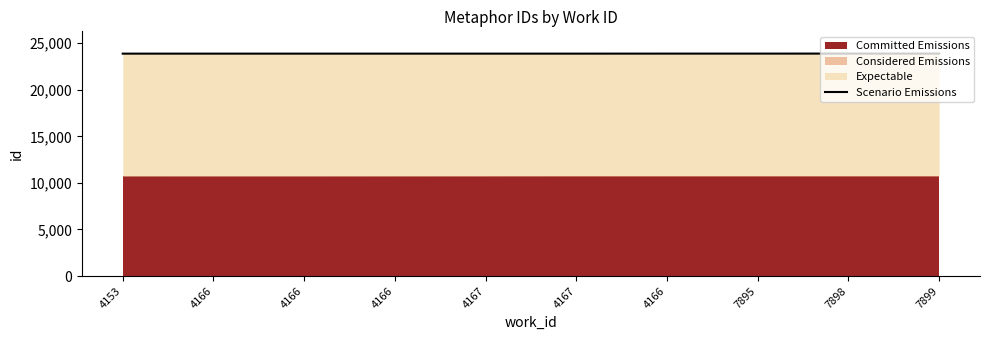

What is the change in value from 4166 to 7898?

+6